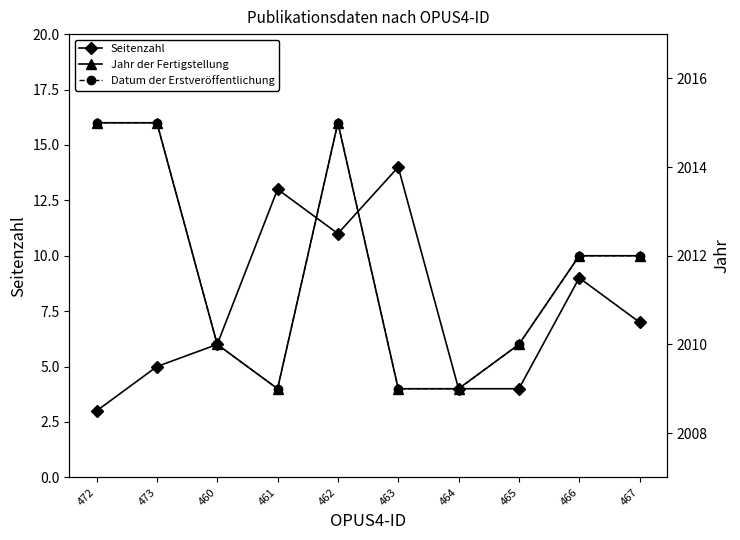

Which label corresponds to the largest value in the chart?

472